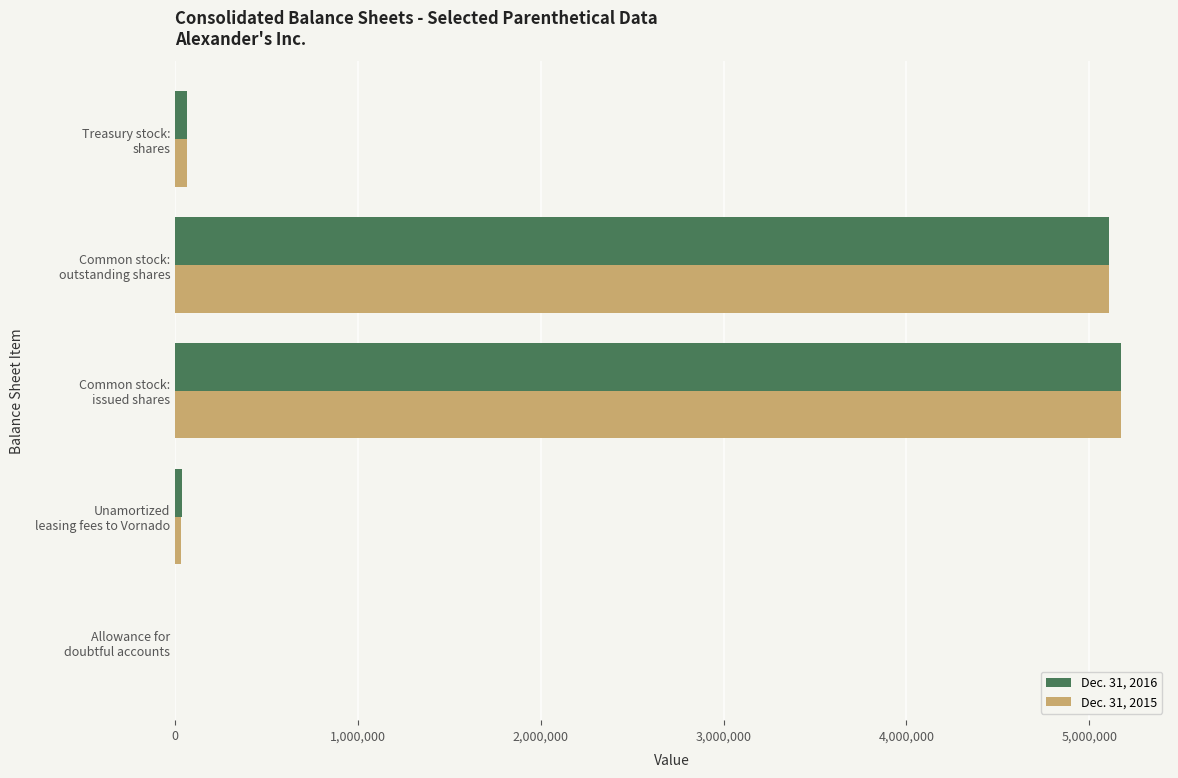

How many categories are shown in the chart?

5